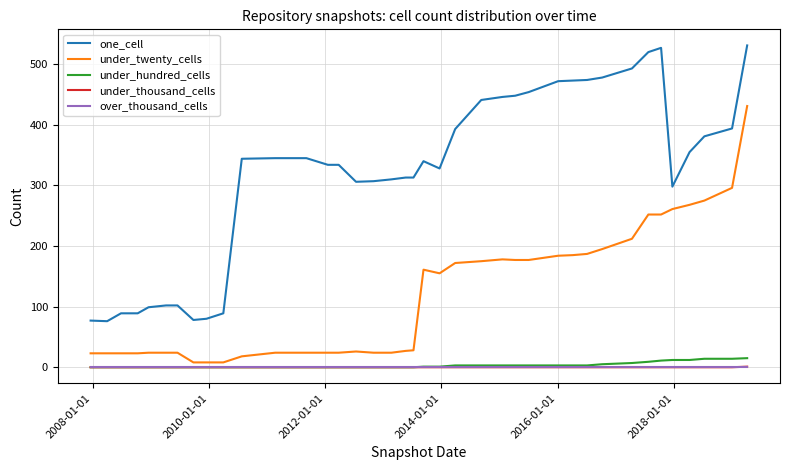

What is the difference between the maximum and minimum values in the under_thousand_cells series?

1